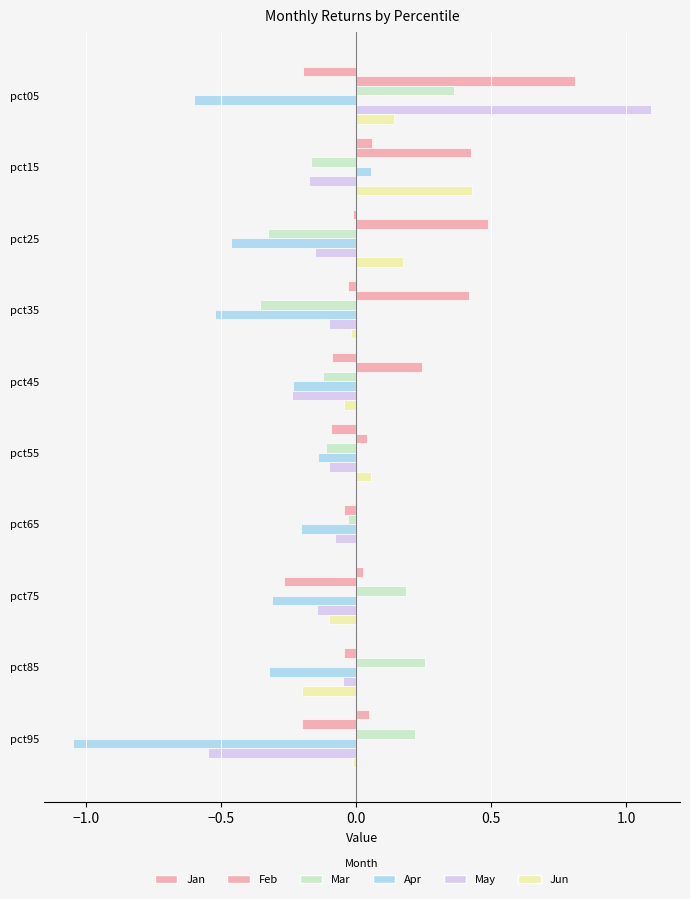

Count the number of categories in the chart.

10